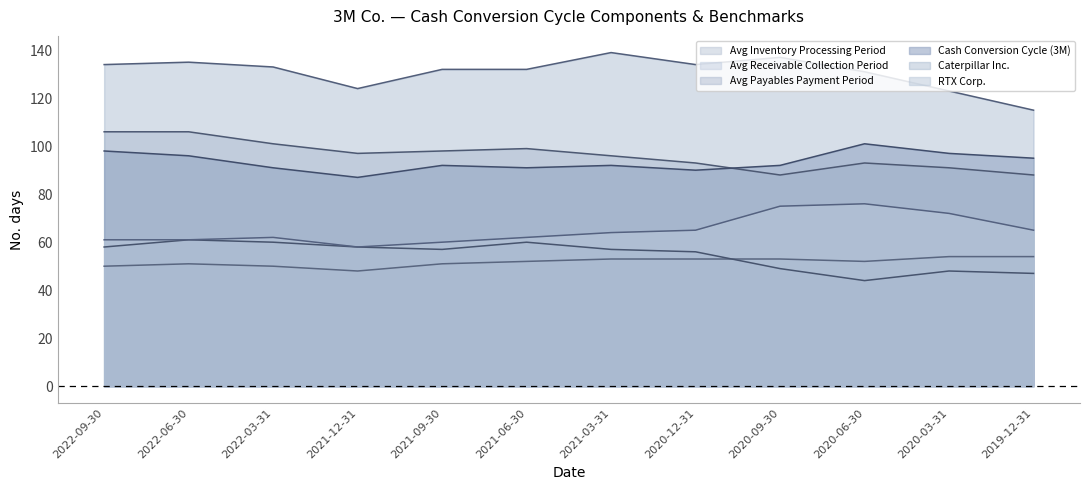

What is the difference between the maximum and second lowest values in the Avg Payables Payment Period series?

14